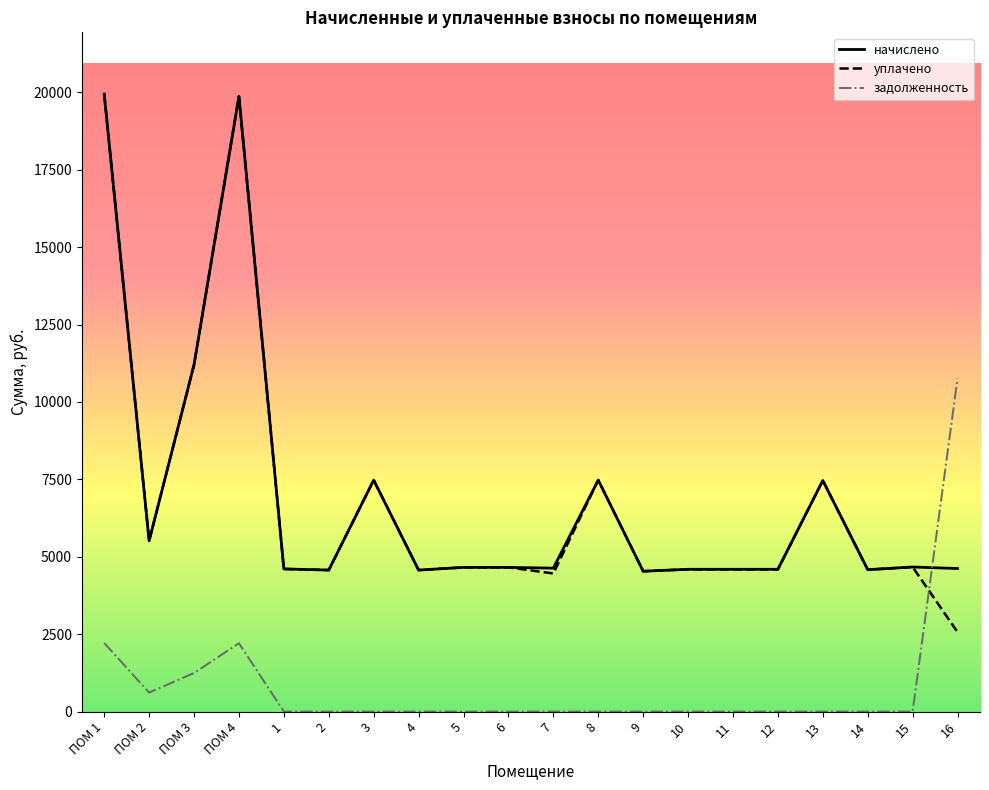

Where is the first local maximum for задолженность?

ПОМ 4